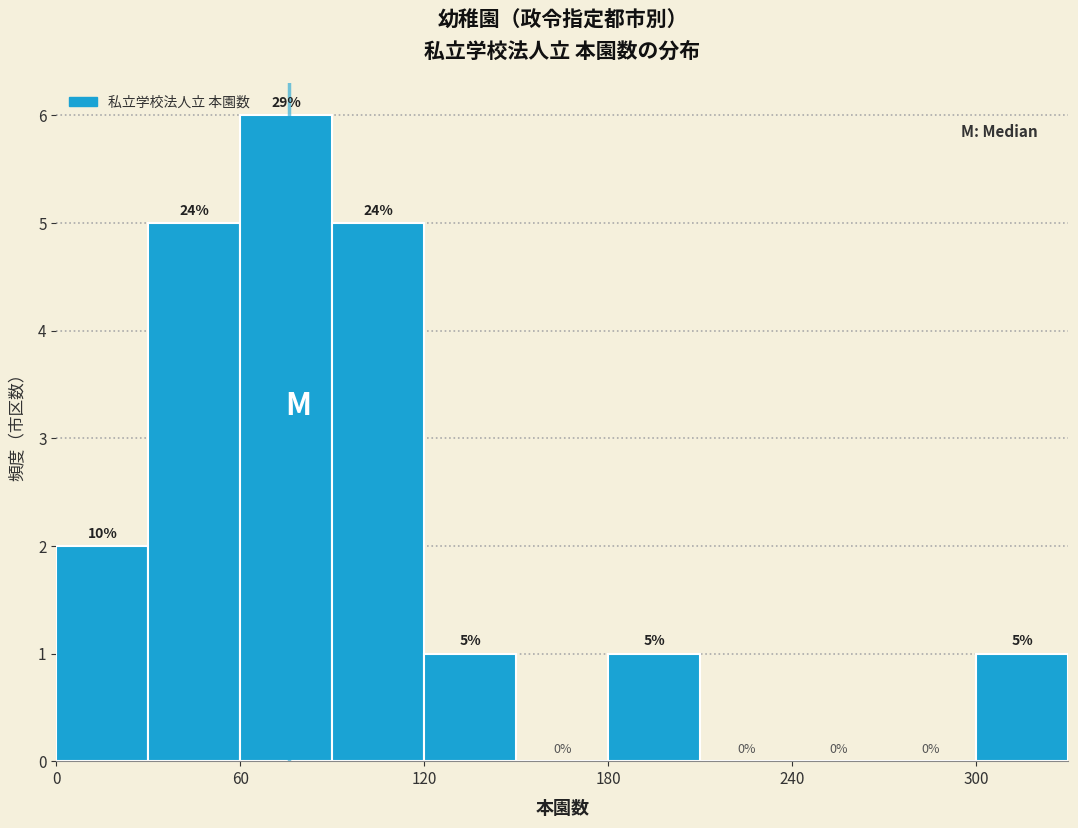

Read against the x-axis, roughly where is the centre of the tallest bar?

80